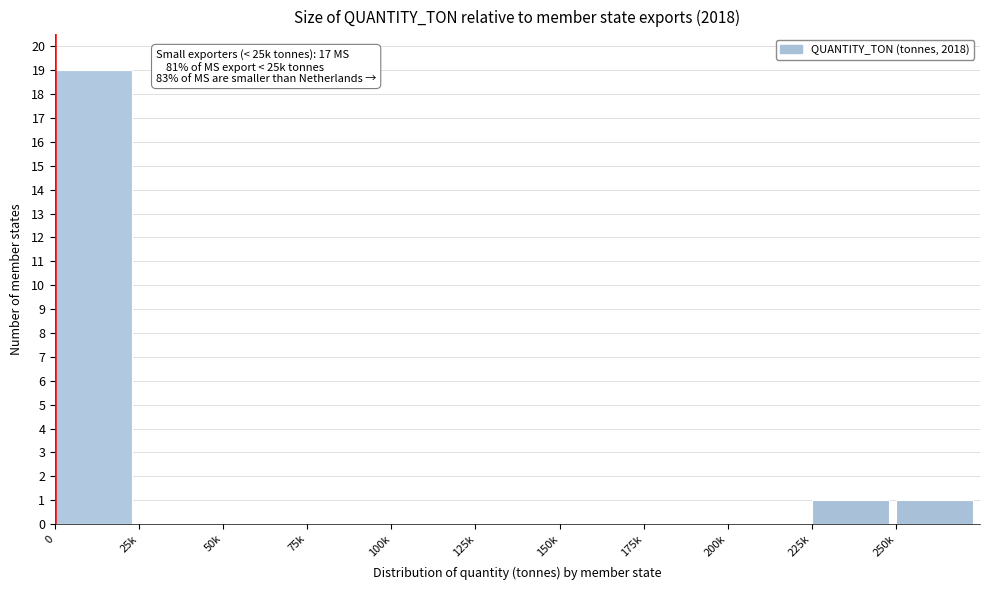

Reading left to right, extract all data points from this chart.

0=19	25k=0	50k=0	75k=0	100k=0	125k=0	150k=0	175k=0	200k=0	225k=1	250k=1